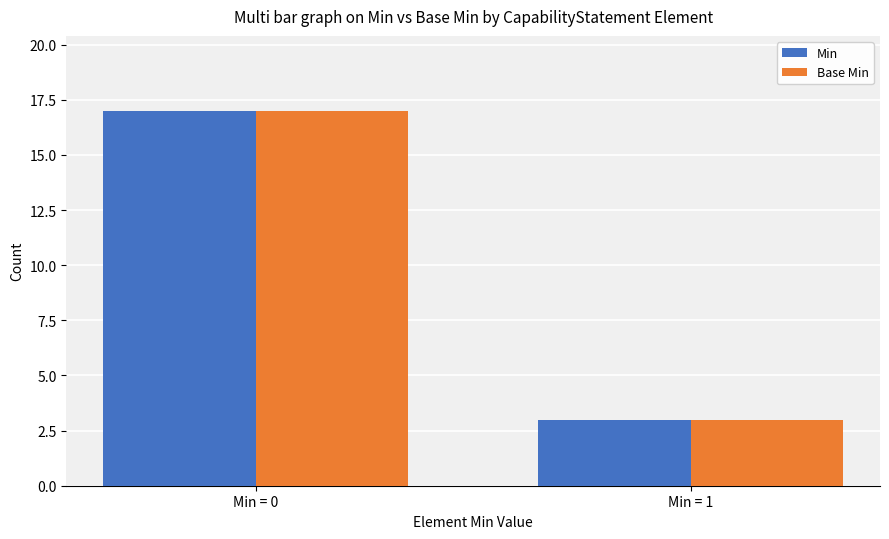

What is the total value across all series at Min = 1?

6